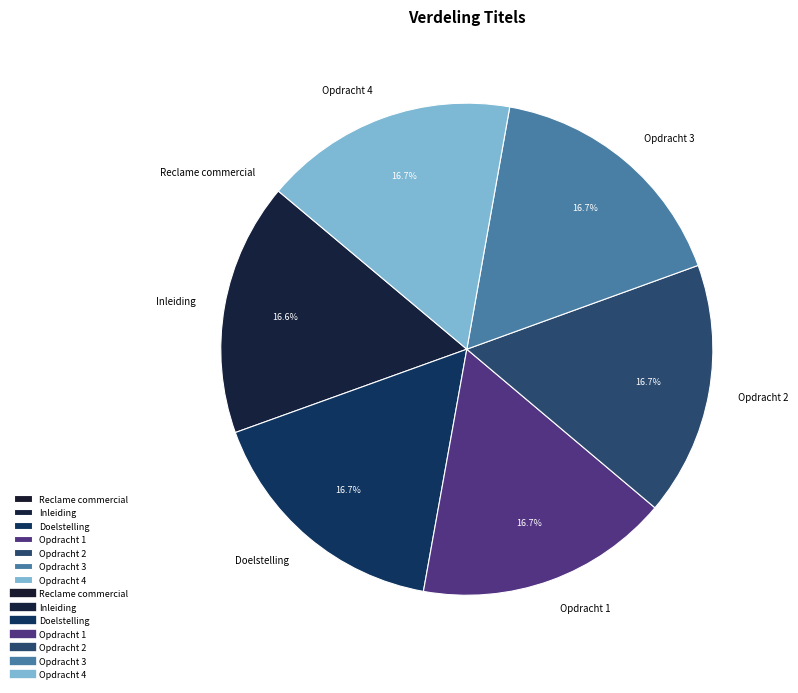

Approximately how many times larger is the value at Opdracht 2 compared to Opdracht 3?

1.0